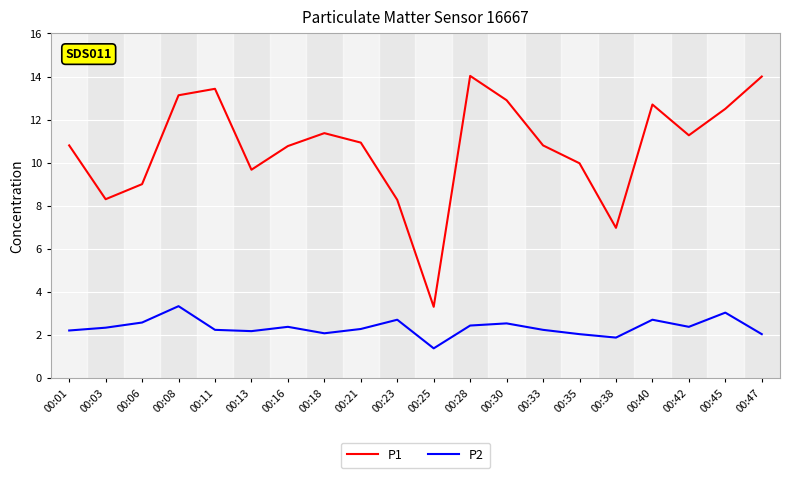

True or false: P1 and P2 cross at least once.

False